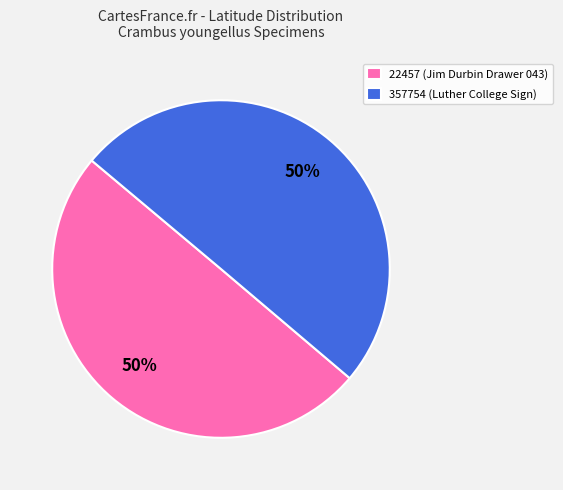

True or false: 22457 (Jim Durbin Drawer 043) accounts for 50% of the total.

True